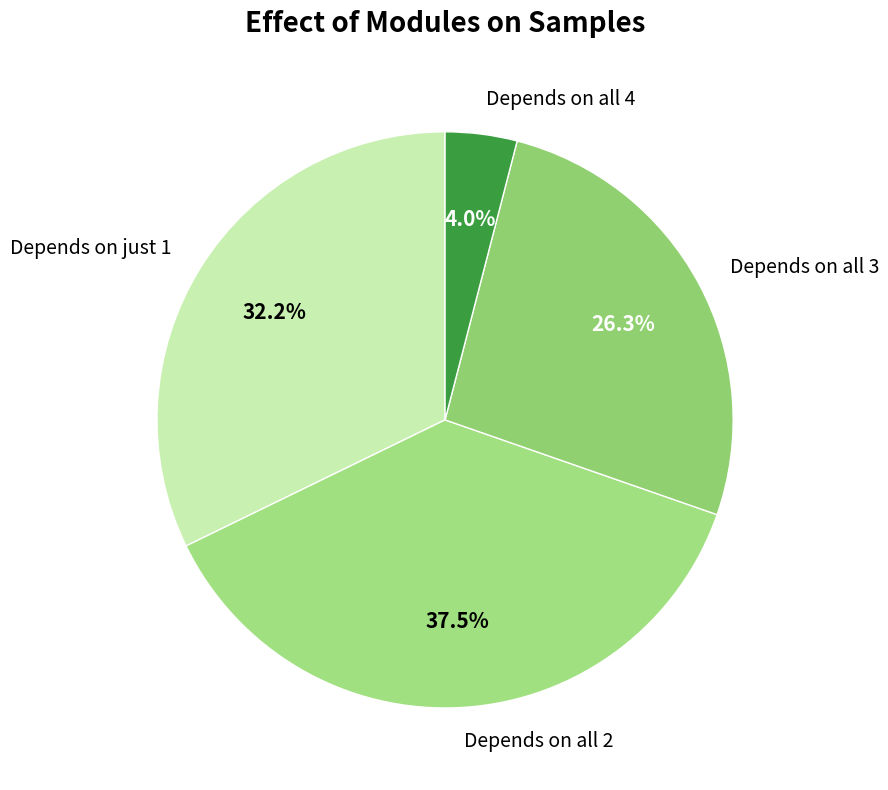

Does any single category account for the majority?

No